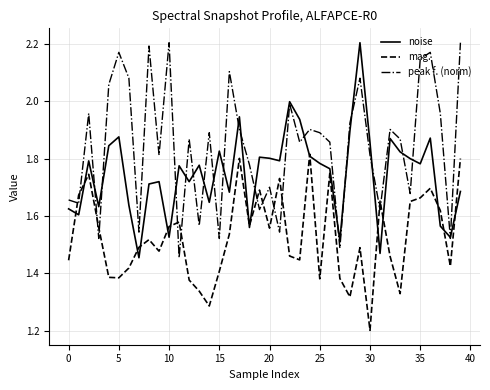

Which series ends up on top after the final intersection of peak f. (norm) and noise?

peak f. (norm)